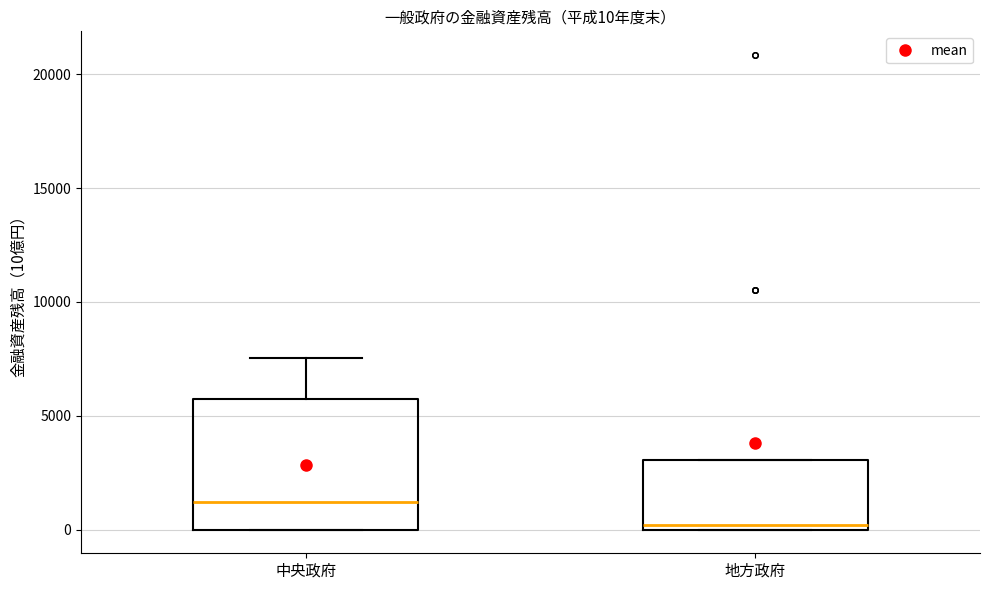

Comparing the boxes themselves (not the whiskers), which one is the tallest?

中央政府